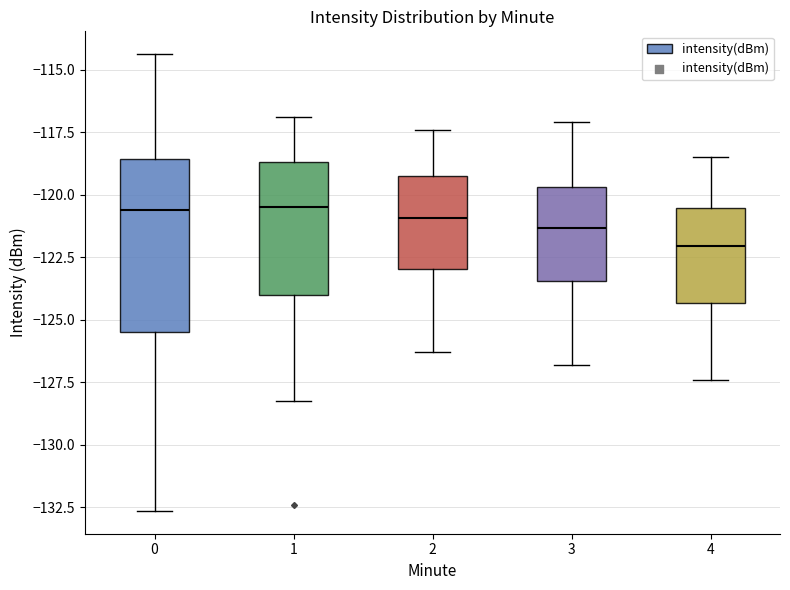

Reading left to right, transcribe this box plot: for each box, give where its median line is, the range the box spans, and where its two whiskers end, as read against the y-axis. The values are not printed on the chart, so give them approximately, as read against the axis.

0: median -120.5, box -125.5 to -118.5, whiskers -132.5 to -114.5
1: median -120.5, box -124.0 to -118.5, whiskers -128.5 to -117.0
2: median -121.0, box -123.0 to -119.5, whiskers -126.5 to -117.5
3: median -121.5, box -123.5 to -119.5, whiskers -127.0 to -117.0
4: median -122.0, box -124.5 to -120.5, whiskers -127.5 to -118.5